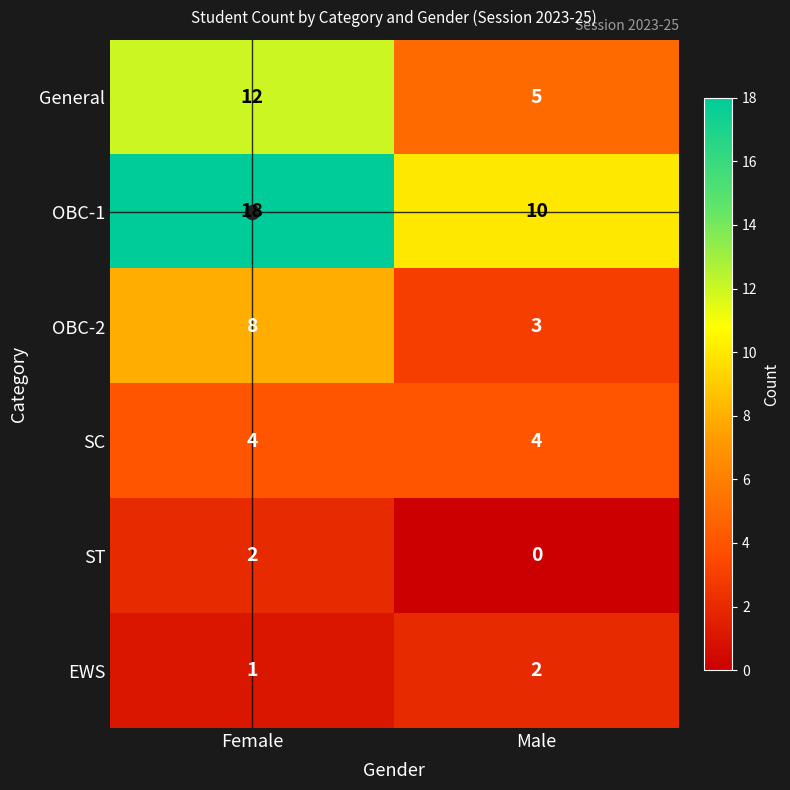

At how many categories does at least one series exceed 13?

1